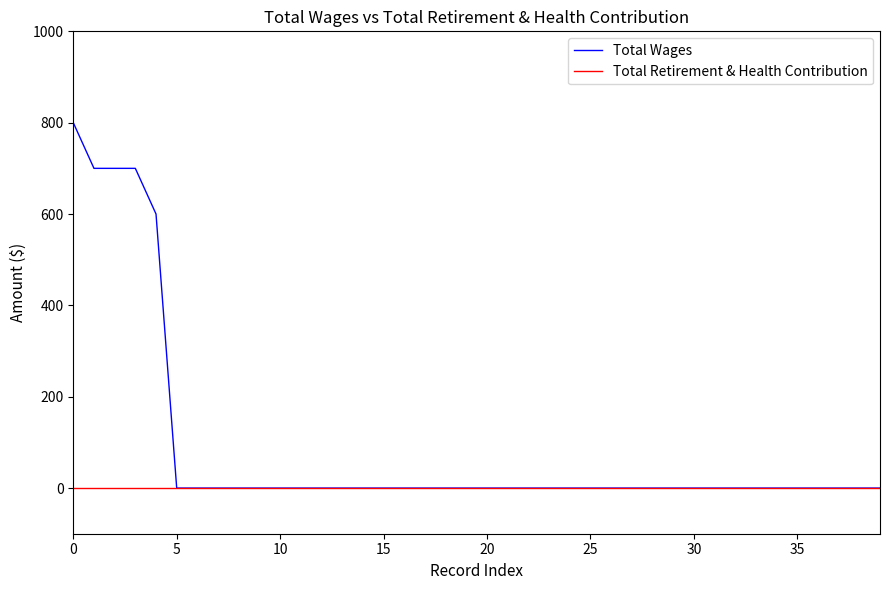

Which series has the widest spread of values?

Total Wages